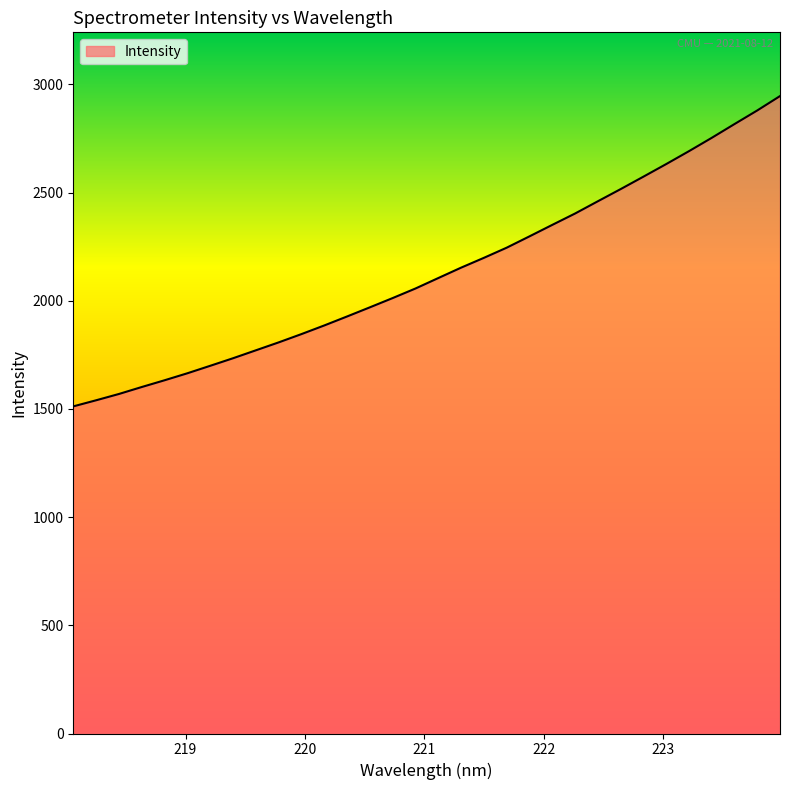

What is the average value?

2133.1